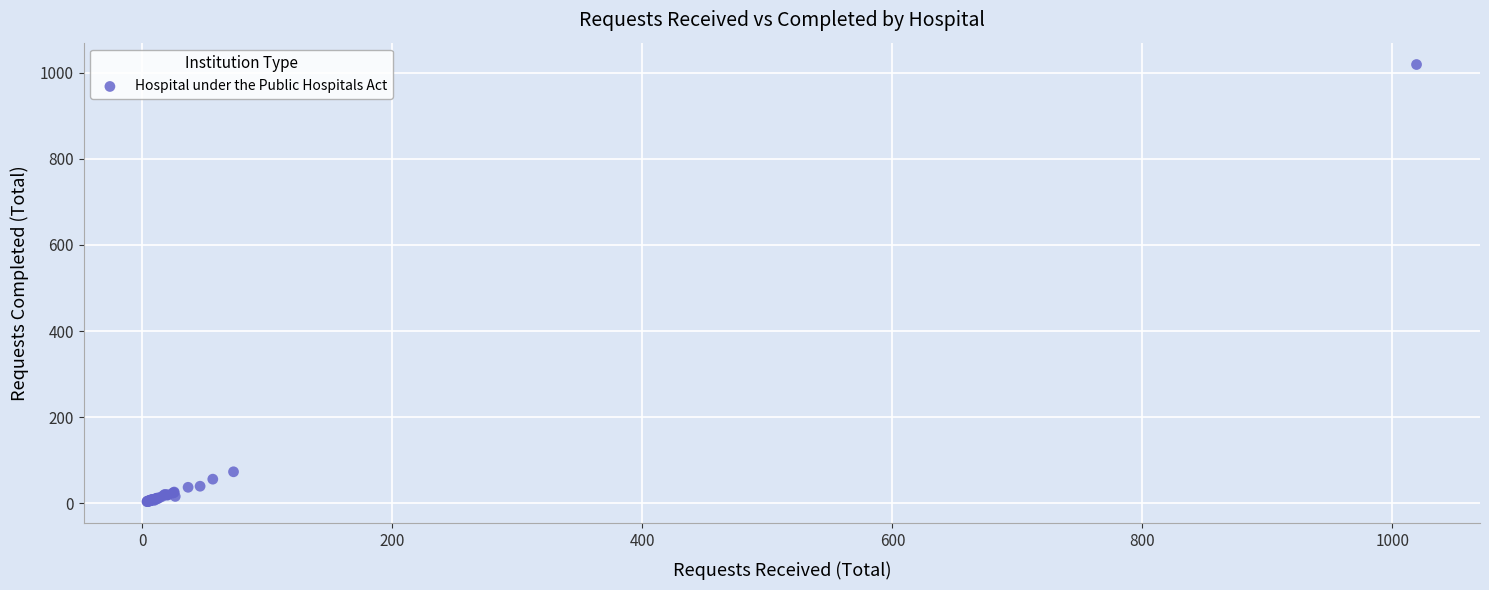

What Y value in the scatter plot is closest to 511?

73.3